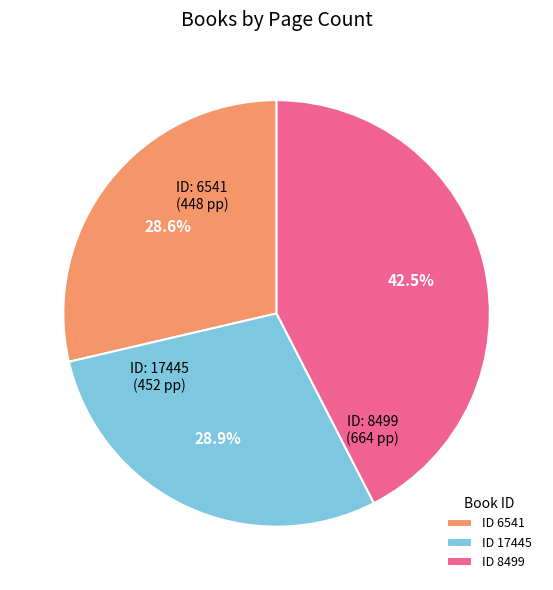

Combined, do ID 6541 and ID 8499 account for over 50%?

Yes